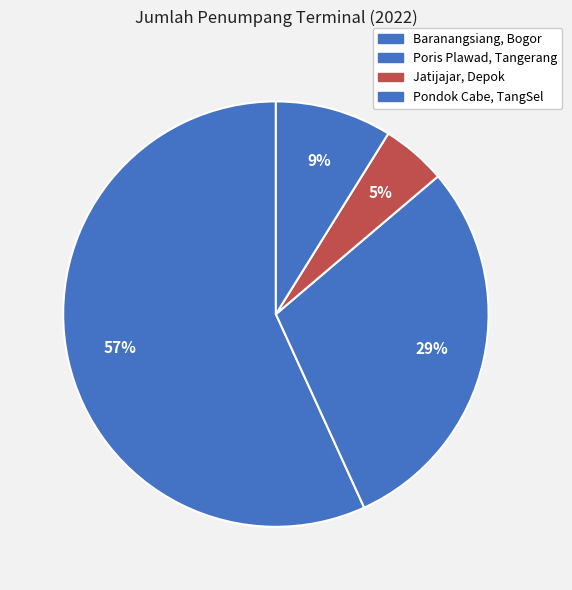

Which slice is the smallest?

Terminal Jatijajar, Depok